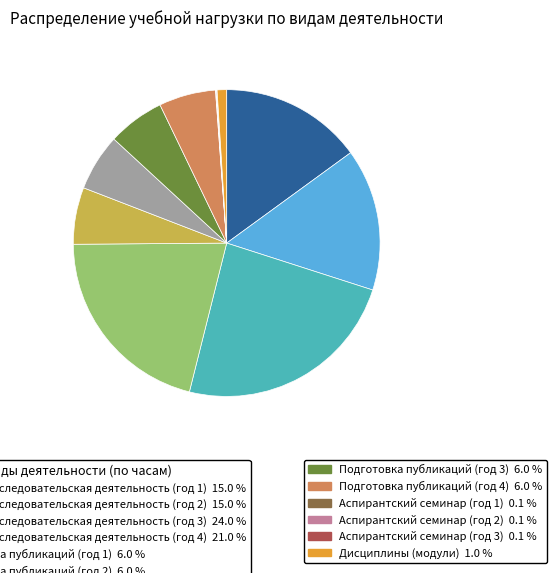

Is there a majority slice in this chart?

No